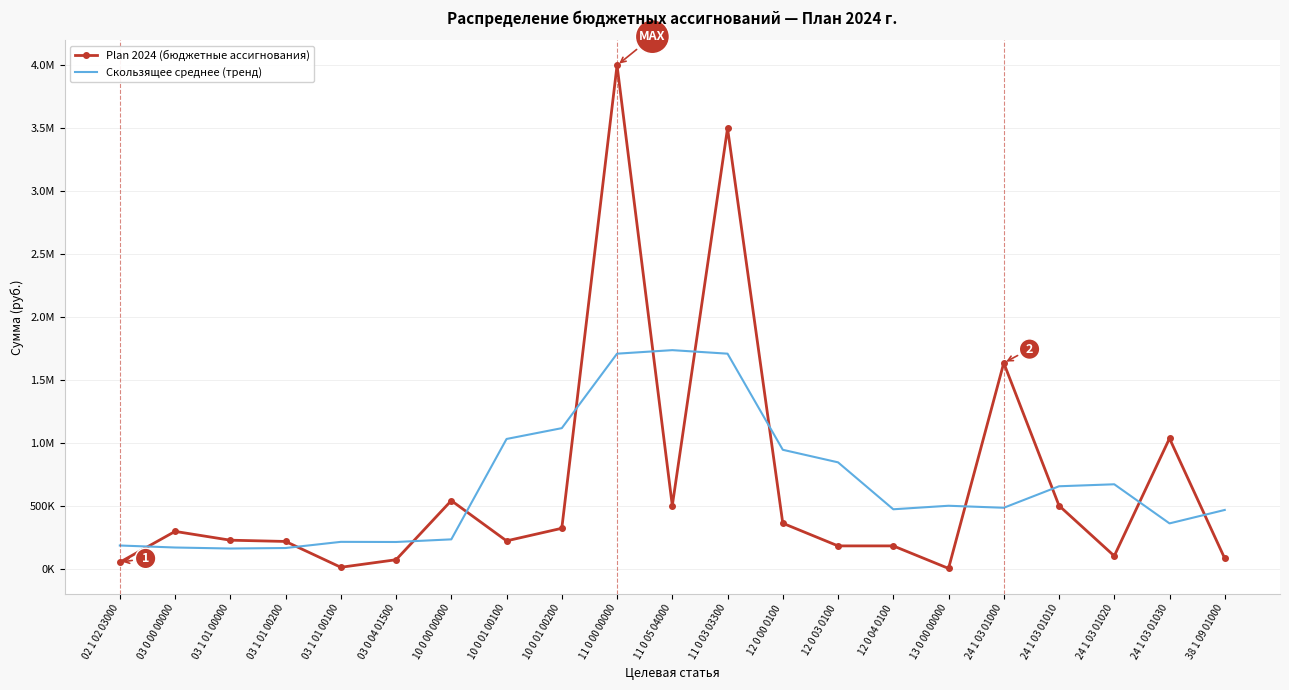

At which category is the sum across all series the highest?

11 0 00 00000